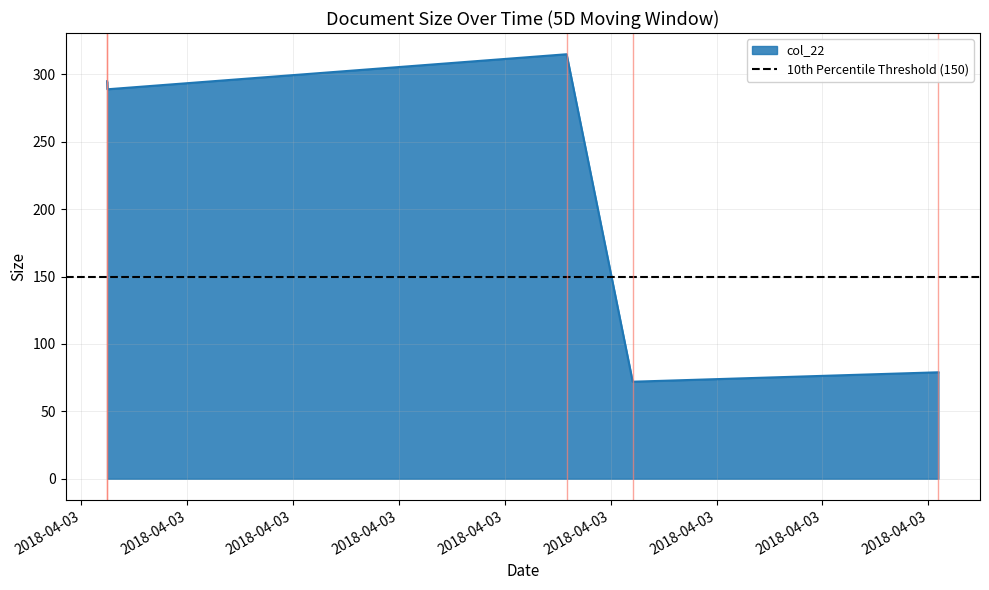

What position from the left is 2018-04-03 20:11:24?

5